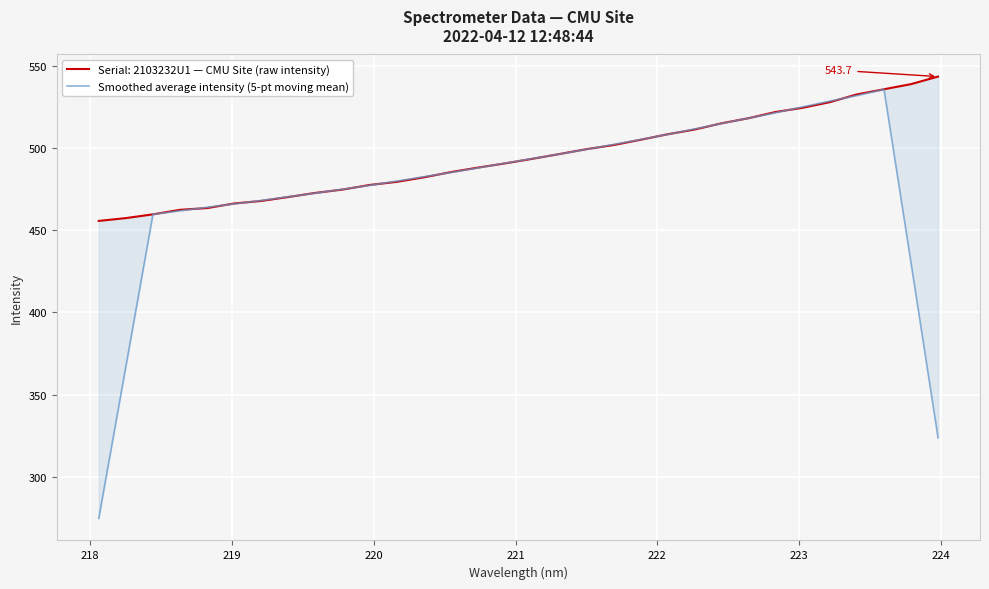

How many values are below 488?

16